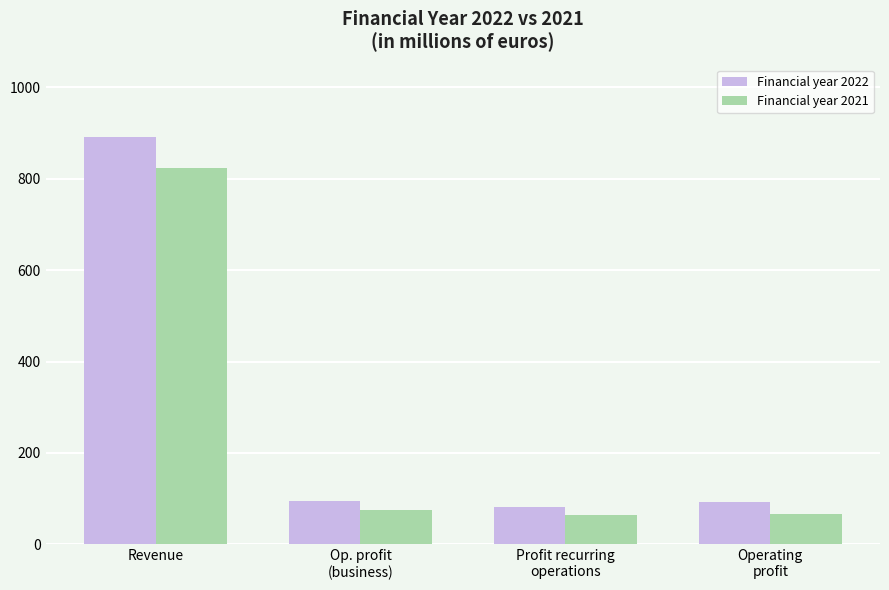

What are all the series names shown in the legend?

Financial year 2022, Financial year 2021